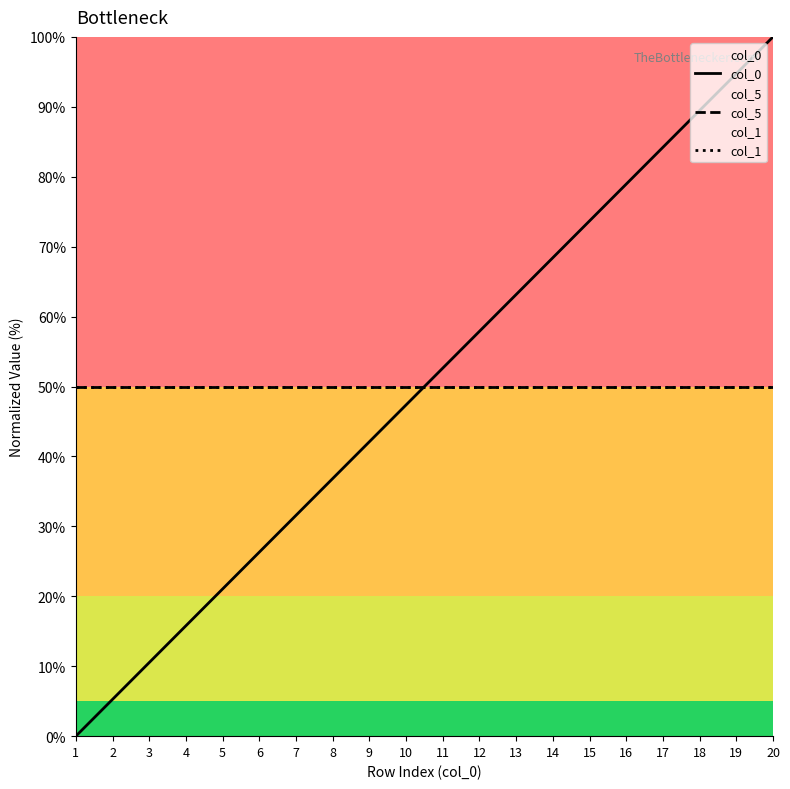

The value of col_0 at 14 is 102.2. True or false?

False